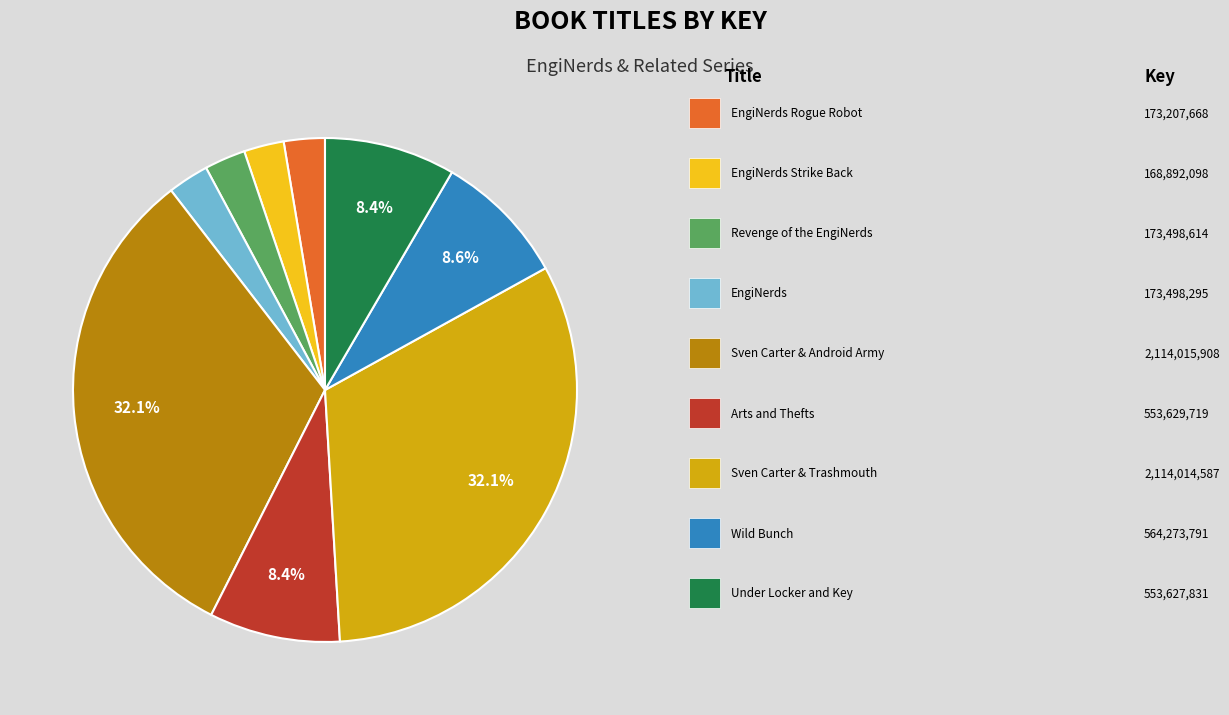

Is there a majority slice in this chart?

No